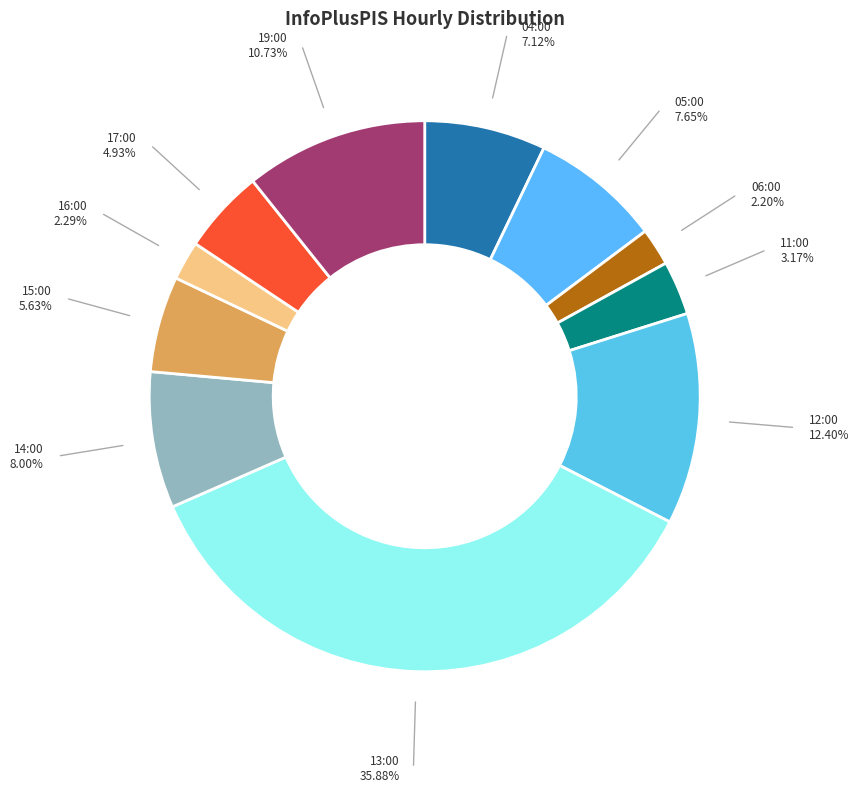

Do 15:00 and 12:00 together represent more than half of the pie?

No